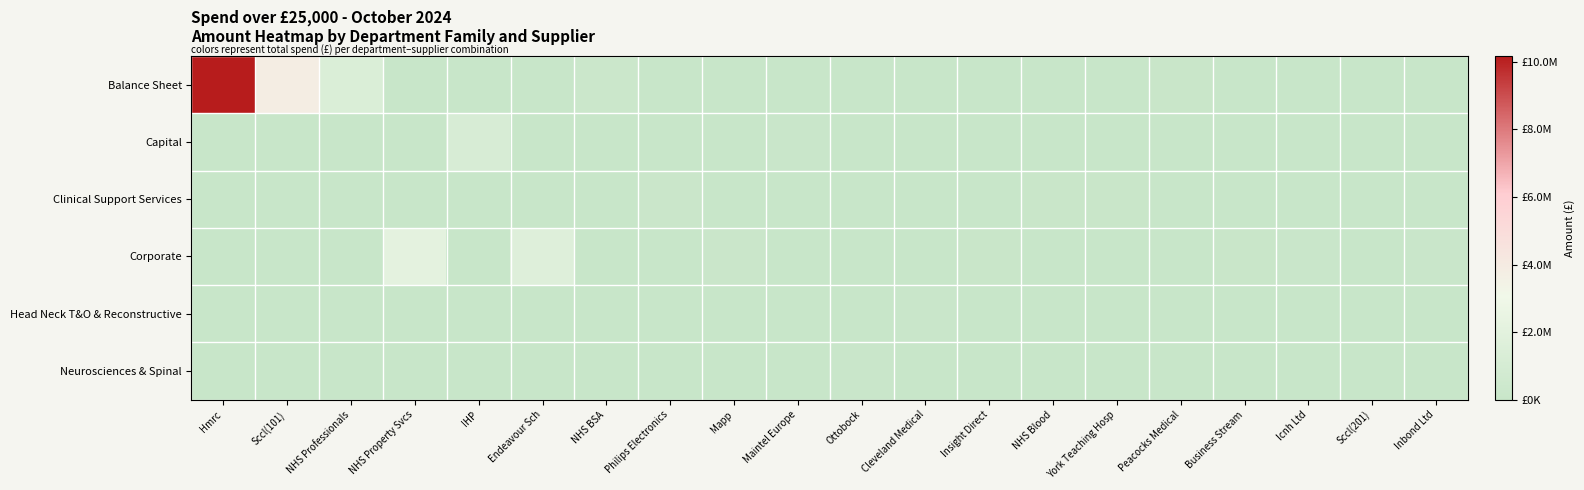

At which category is the sum across all series the highest?

Hmrc